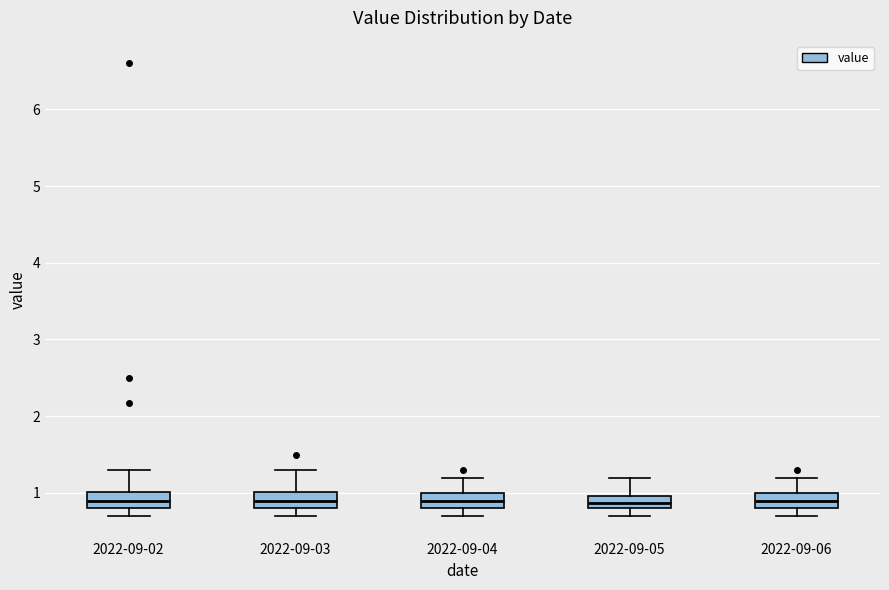

Reading left to right, transcribe this box plot: for each box, give where its median line is, the range the box spans, and where its two whiskers end, as read against the y-axis. The values are not printed on the chart, so give them approximately, as read against the axis.

2022-09-02: median 0.9, box 0.8 to 1.0, whiskers 0.7 to 1.3
2022-09-03: median 0.9, box 0.8 to 1.0, whiskers 0.7 to 1.3
2022-09-04: median 0.9, box 0.8 to 1.0, whiskers 0.7 to 1.2
2022-09-05: median 0.9, box 0.8 to 1.0, whiskers 0.7 to 1.2
2022-09-06: median 0.9, box 0.8 to 1.0, whiskers 0.7 to 1.2